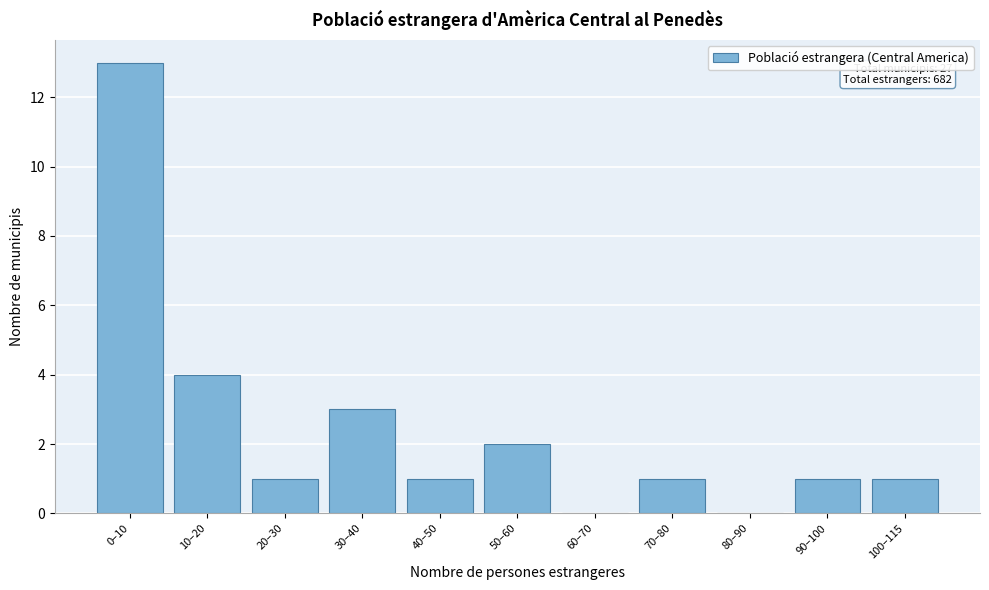

Reading left to right, list all the values displayed in this chart.

0–10=13	10–20=4	20–30=1	30–40=3	40–50=1	50–60=2	60–70=0	70–80=1	80–90=0	90–100=1	100–115=1